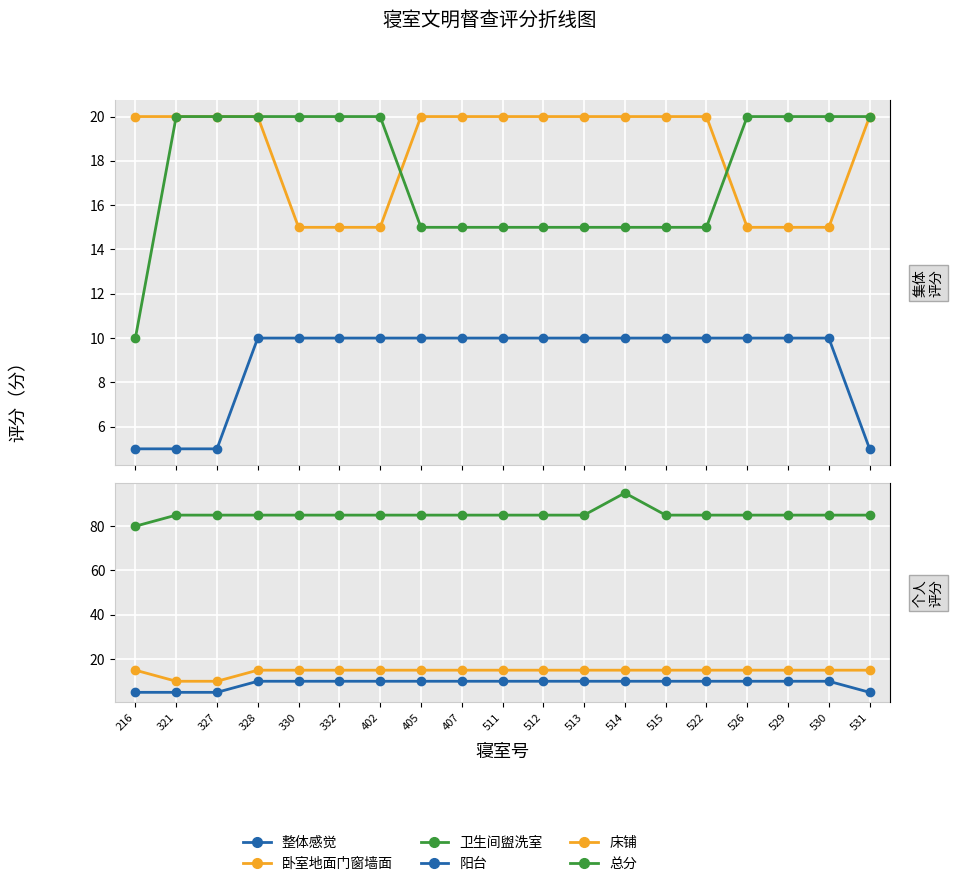

What is the average value of the 总分 series?

85